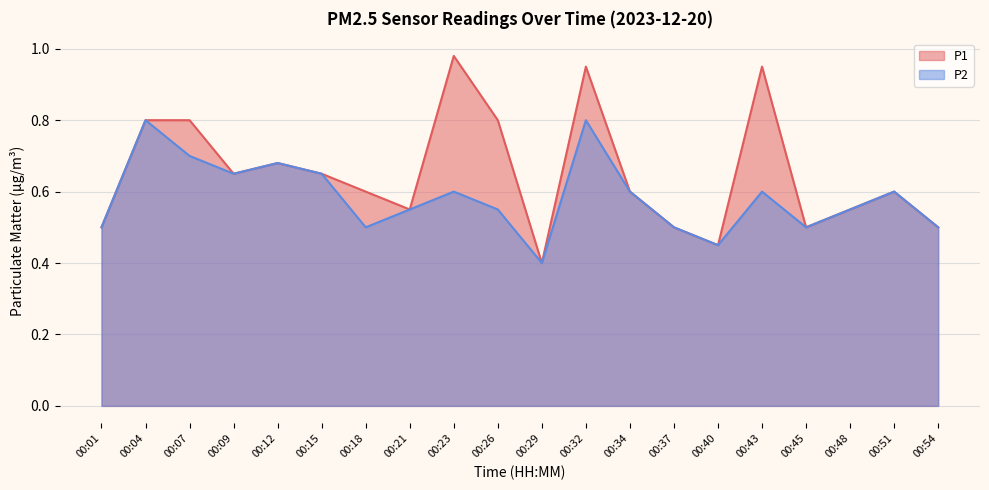

What is the sum of the P1 values at 00:45 and 00:04?

1.3